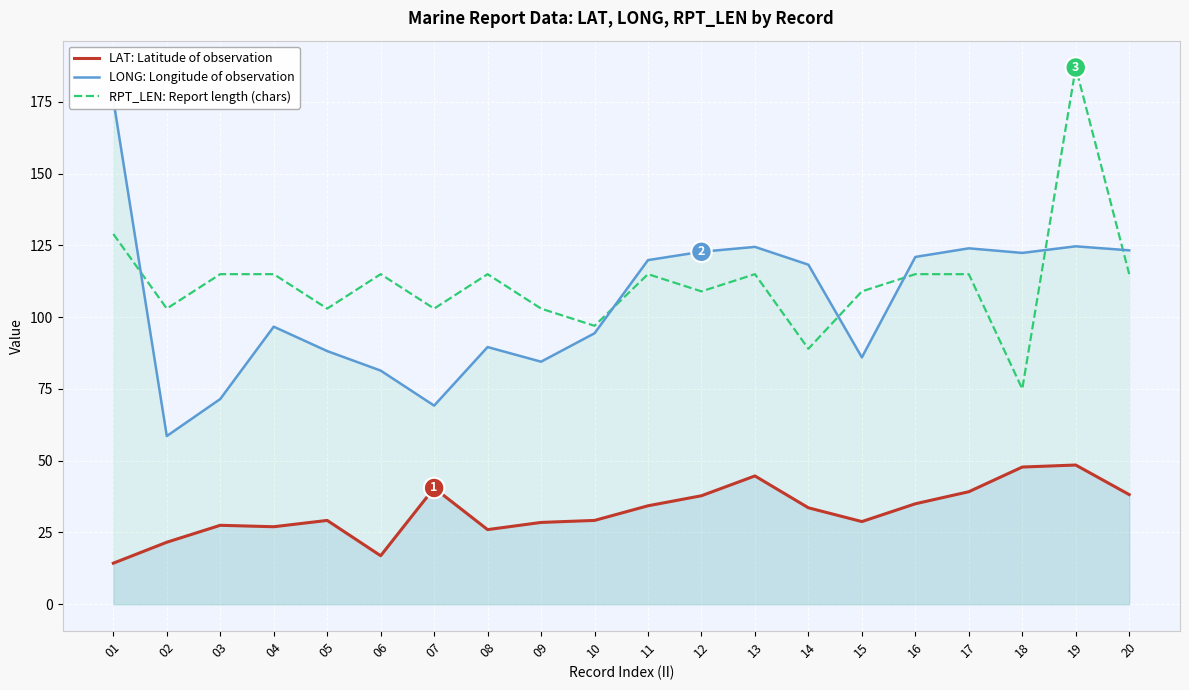

Reading right to left, transcribe all the data shown in this chart.

LAT: 20=38.2	19=48.5	18=47.8	17=39.2	16=35.0	15=28.8	14=33.6	13=44.7	12=37.8	11=34.3	10=29.2	09=28.5	08=26.0	07=40.5	06=16.9	05=29.2	04=27.0	03=27.5	02=21.6	01=14.3
LONG: 20=123.3	19=124.7	18=122.4	17=124.0	16=121.0	15=86.0	14=118.3	13=124.5	12=122.8	11=119.9	10=94.4	09=84.5	08=89.6	07=69.2	06=81.4	05=88.2	04=96.7	03=71.5	02=58.6	01=175.8
RPT_LEN: 20=115.0	19=187.0	18=75.0	17=115.0	16=115.0	15=109.0	14=89.0	13=115.0	12=109.0	11=115.0	10=97.0	09=103.0	08=115.0	07=103.0	06=115.0	05=103.0	04=115.0	03=115.0	02=103.0	01=129.0